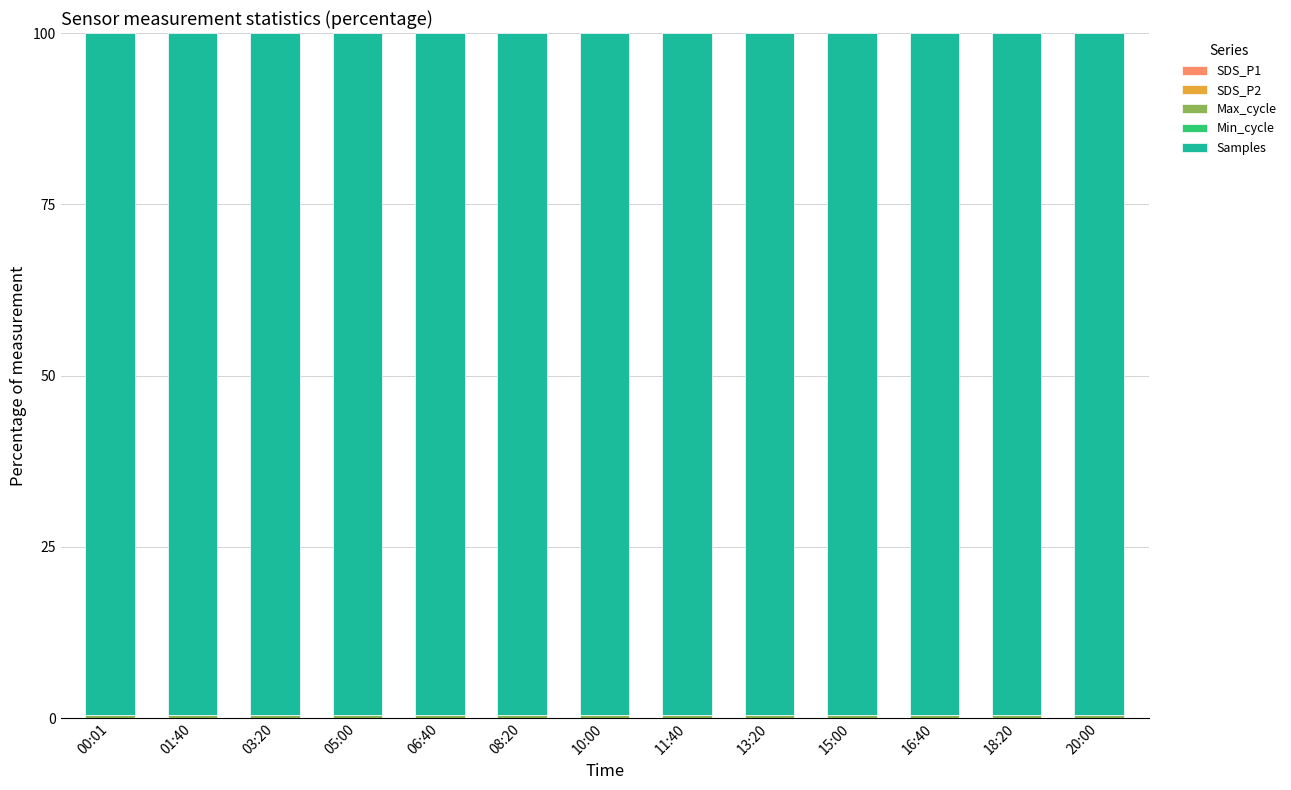

Are the bars horizontal?

No